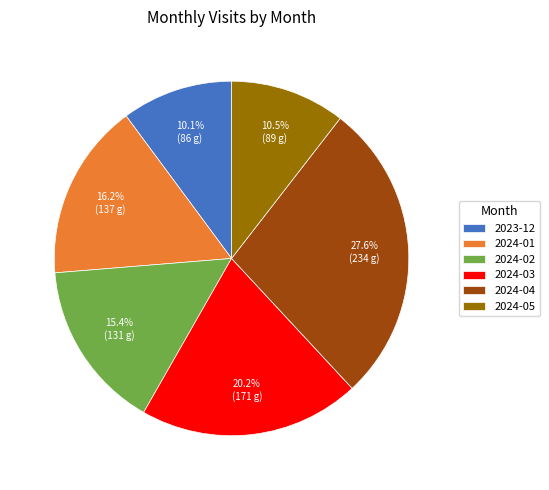

To the nearest percent, what percentage of the pie is 2024-02?

15%